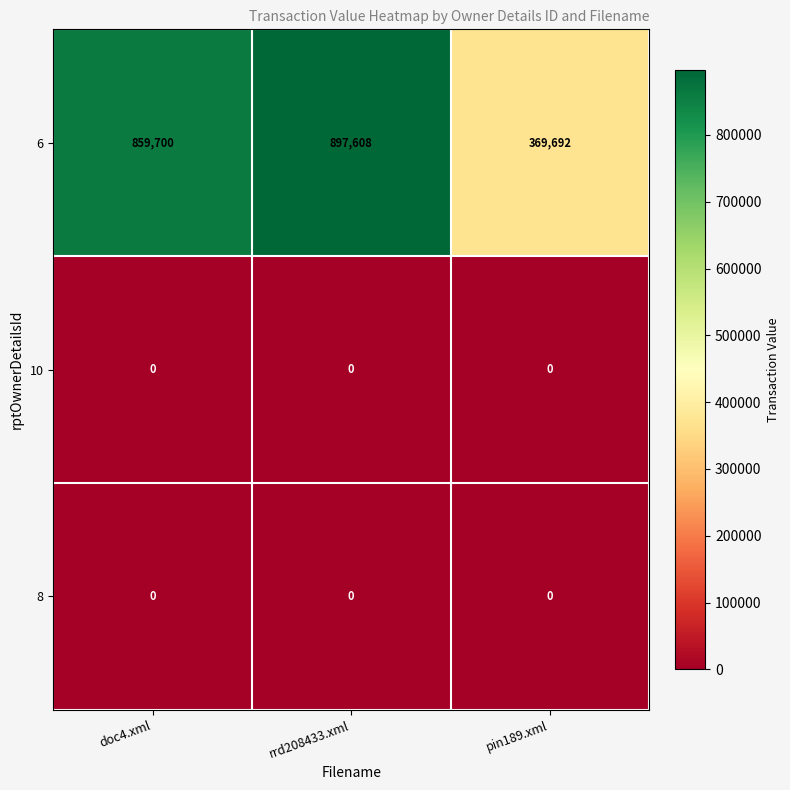

What is the spread (max minus min) of values at doc4.xml?

859700